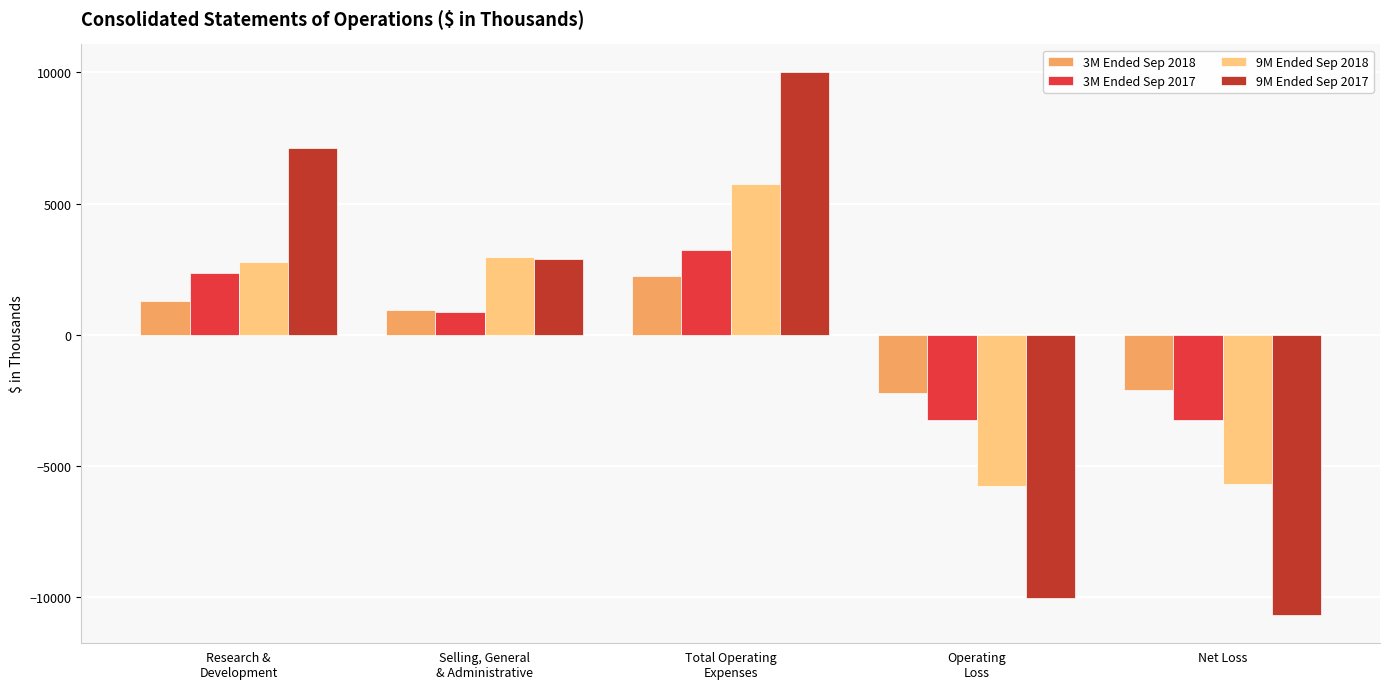

At which category is the sum across all series the highest?

Total Operating
Expenses